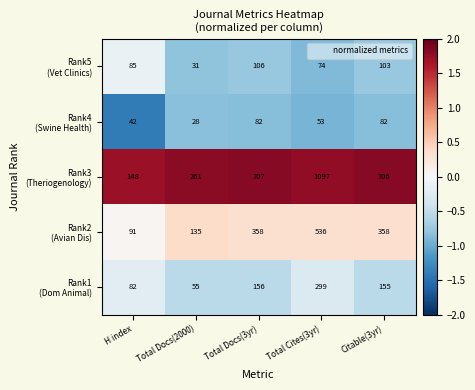

Which label corresponds to the smallest value in the chart?

Total Docs(2000)